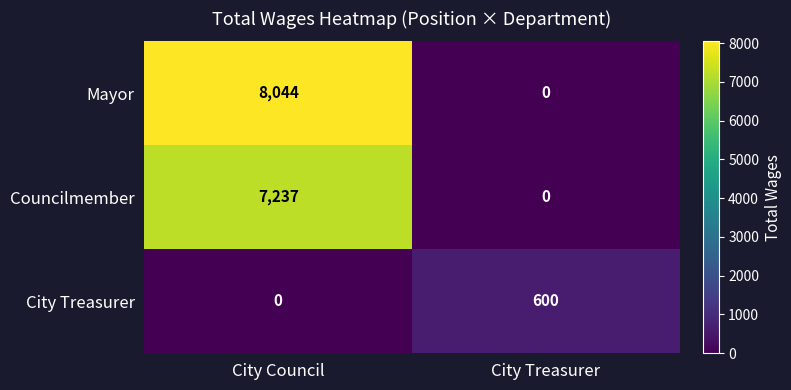

What is the difference between the highest and lowest values at City Treasurer?

600